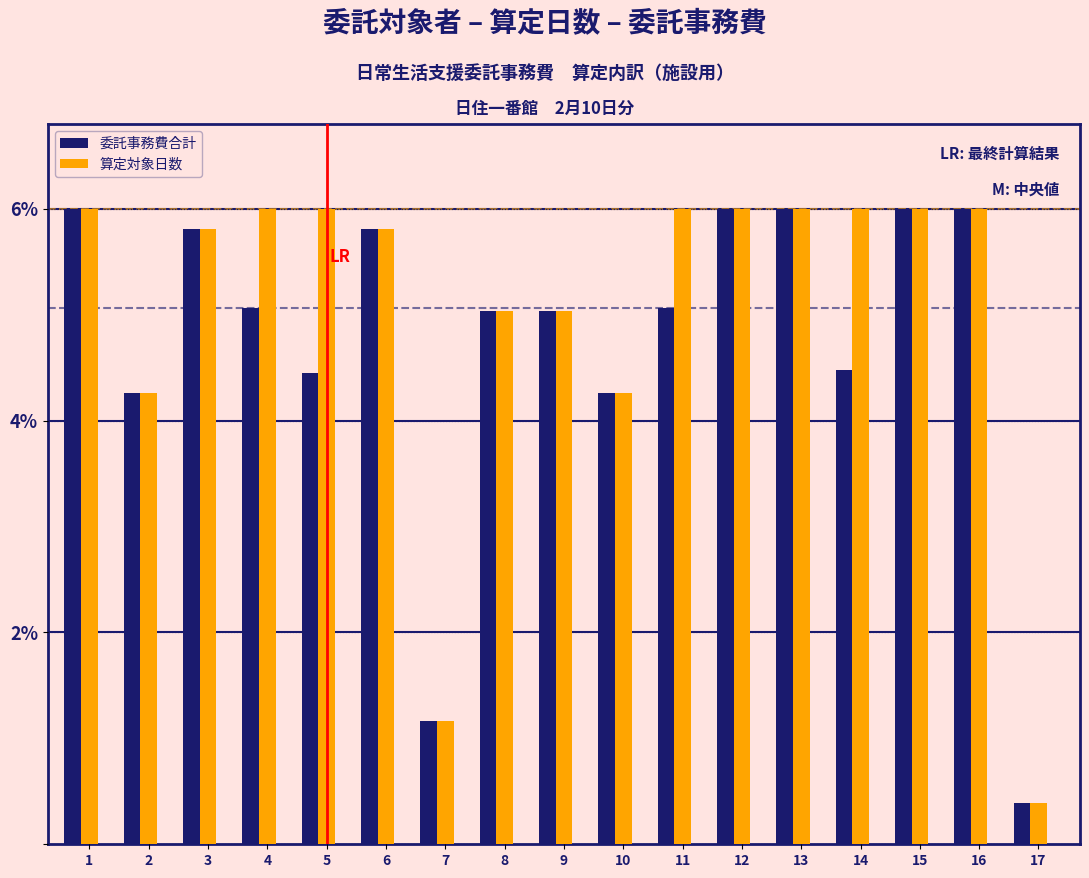

What is the greatest value displayed?

6.0